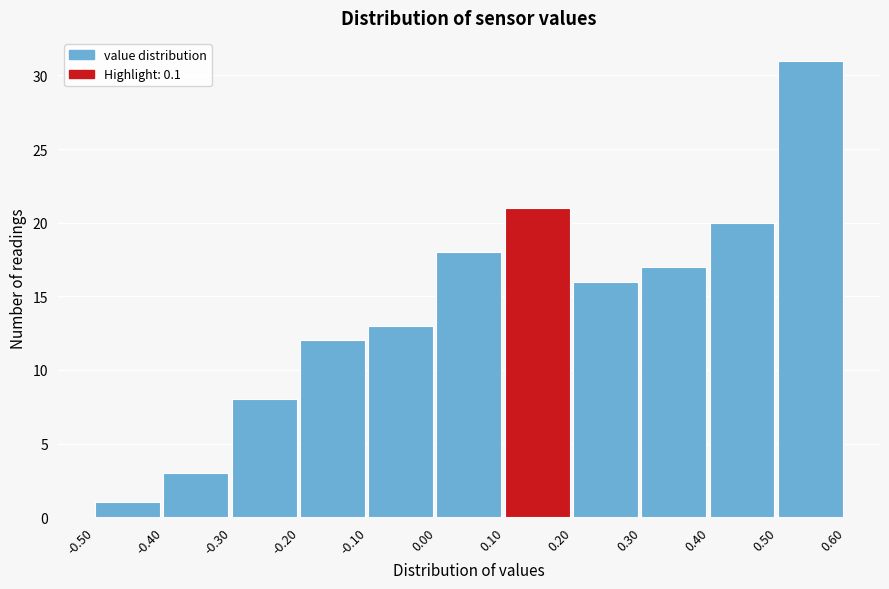

Reading left to right, list every bar in this chart as the range it spans on the x-axis followed by its height. The values are not printed on the chart, so give them approximately, as read against the axis.

-0.50 to -0.40: 1
-0.40 to -0.30: 3
-0.30 to -0.20: 8
-0.20 to -0.10: 12
-0.10 to 0.00: 13
0.00 to 0.10: 18
0.10 to 0.20: 21
0.20 to 0.30: 16
0.30 to 0.40: 17
0.40 to 0.50: 20
0.50 to 0.60: 31